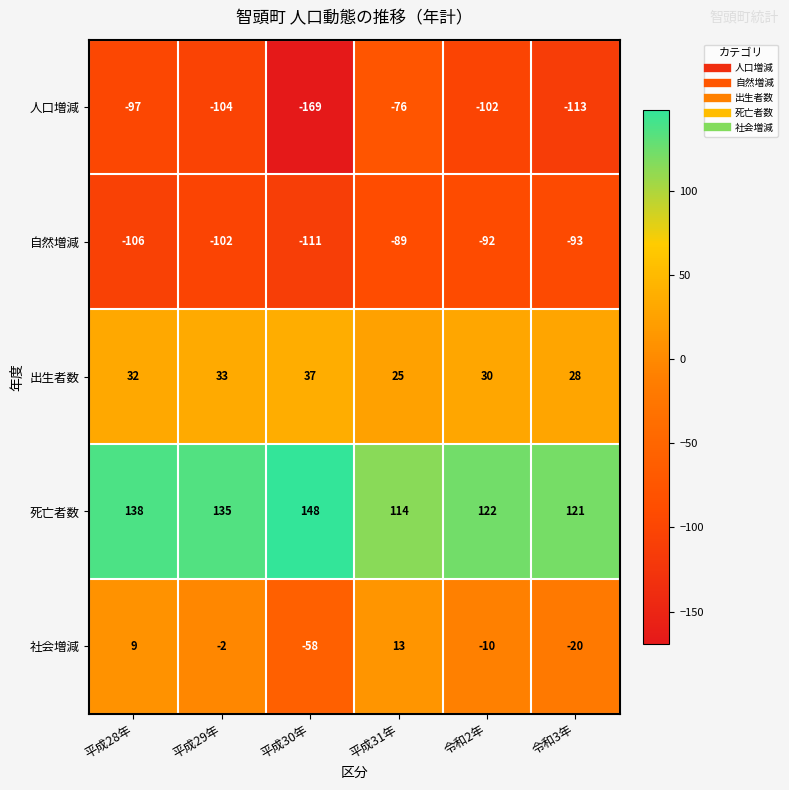

What is the difference between the maximum and minimum values in the 死亡者数 series?

34